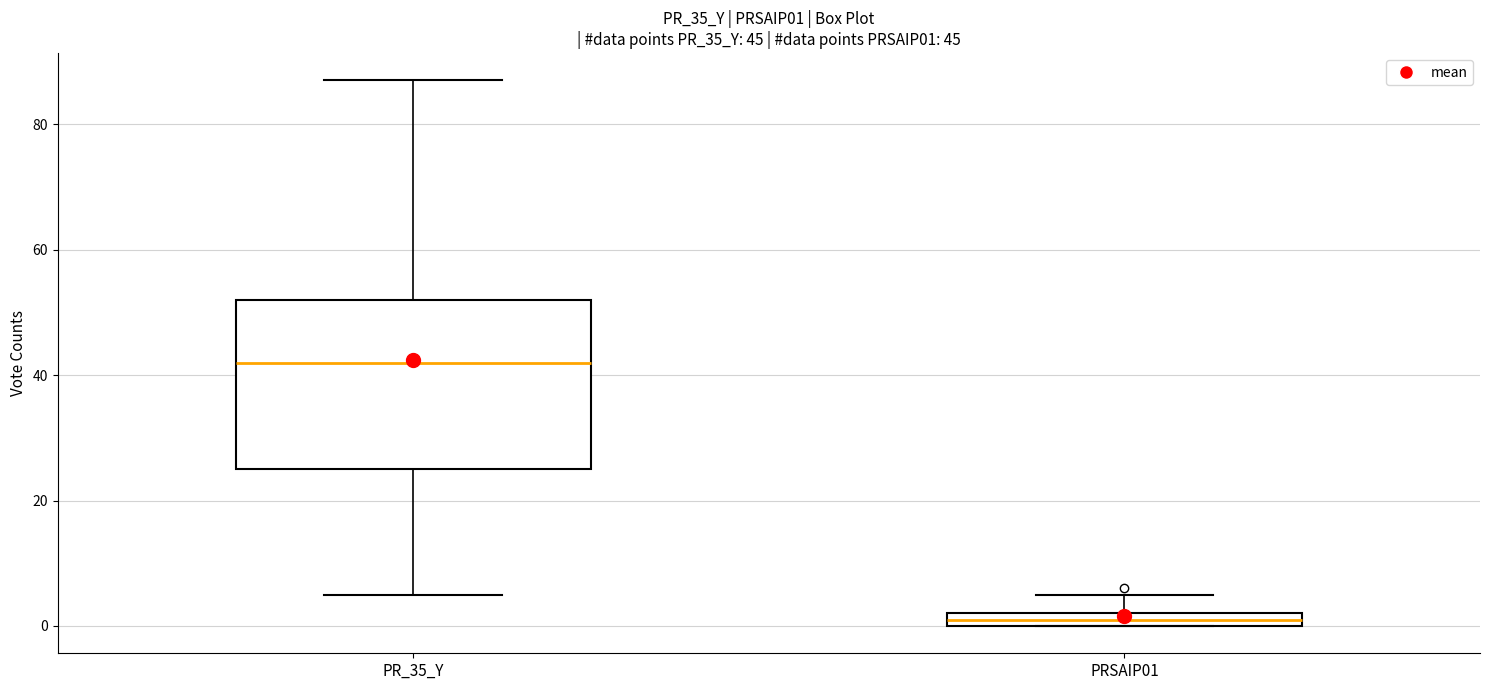

Which box's median line is the highest?

PR_35_Y